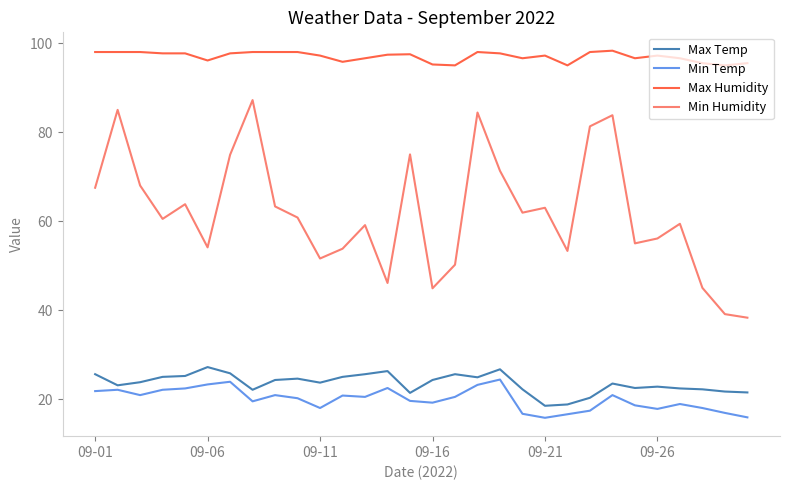

What is the maximum value shown in the chart?

98.3